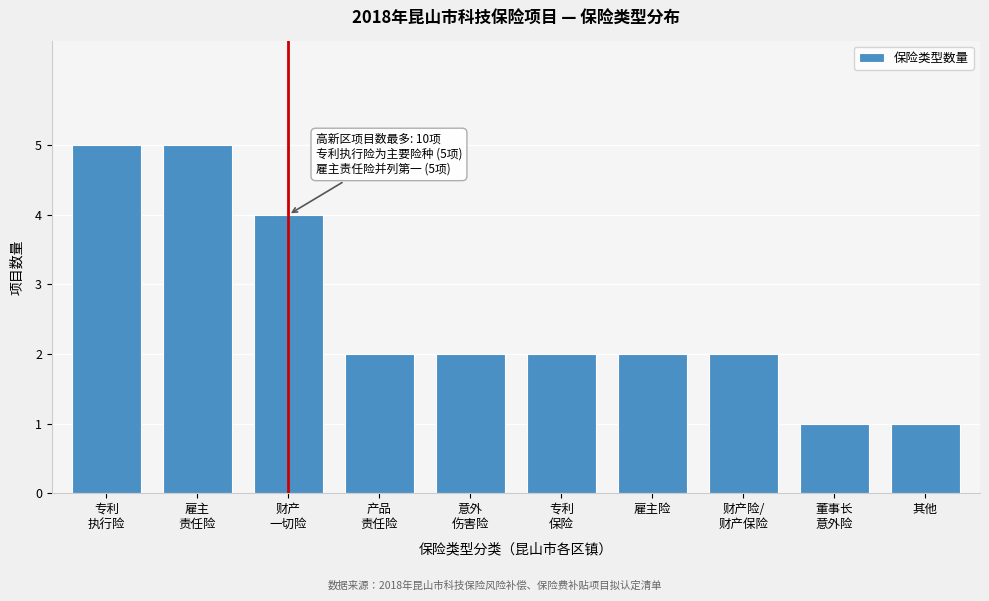

Reading left to right, extract all data points from this chart.

5	5	4	2	2	2	2	2	1	1